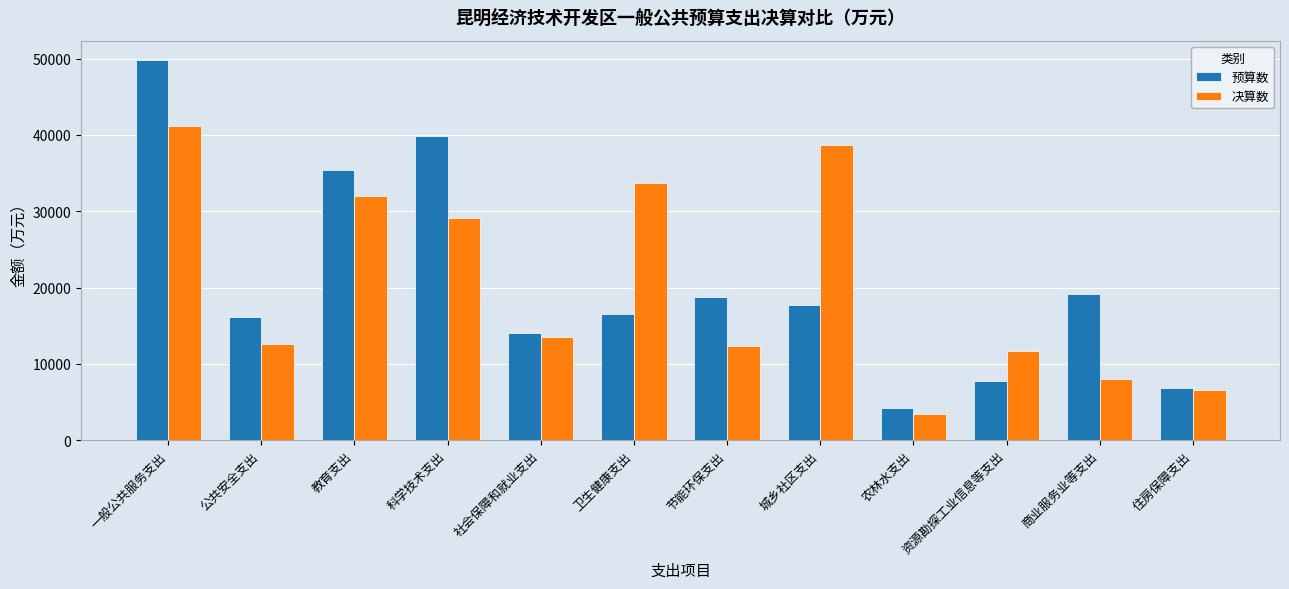

The 预算数 series shows 23672 at 卫生健康支出. True or false?

False